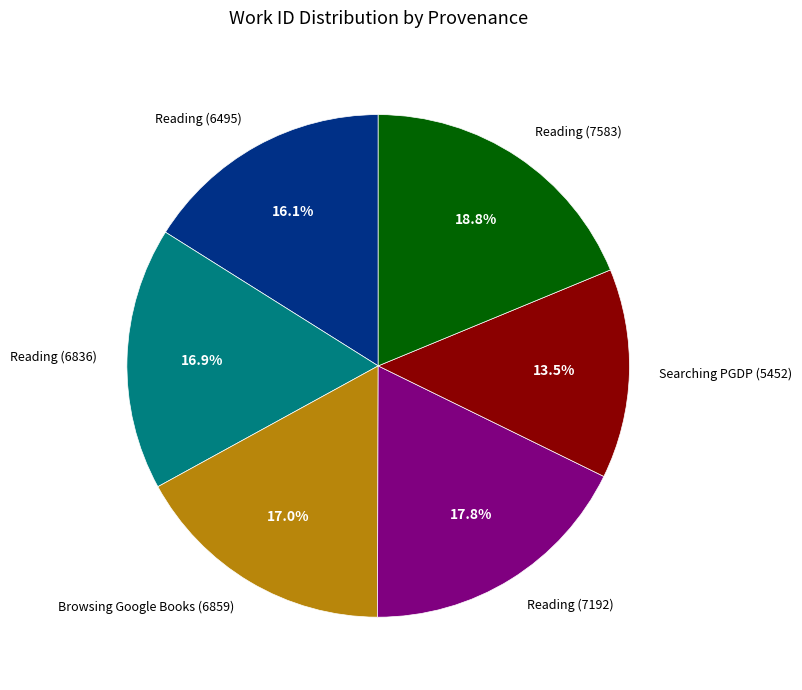

What is the ratio of the value at Reading (6495) to the value at Reading (7192)?

0.9